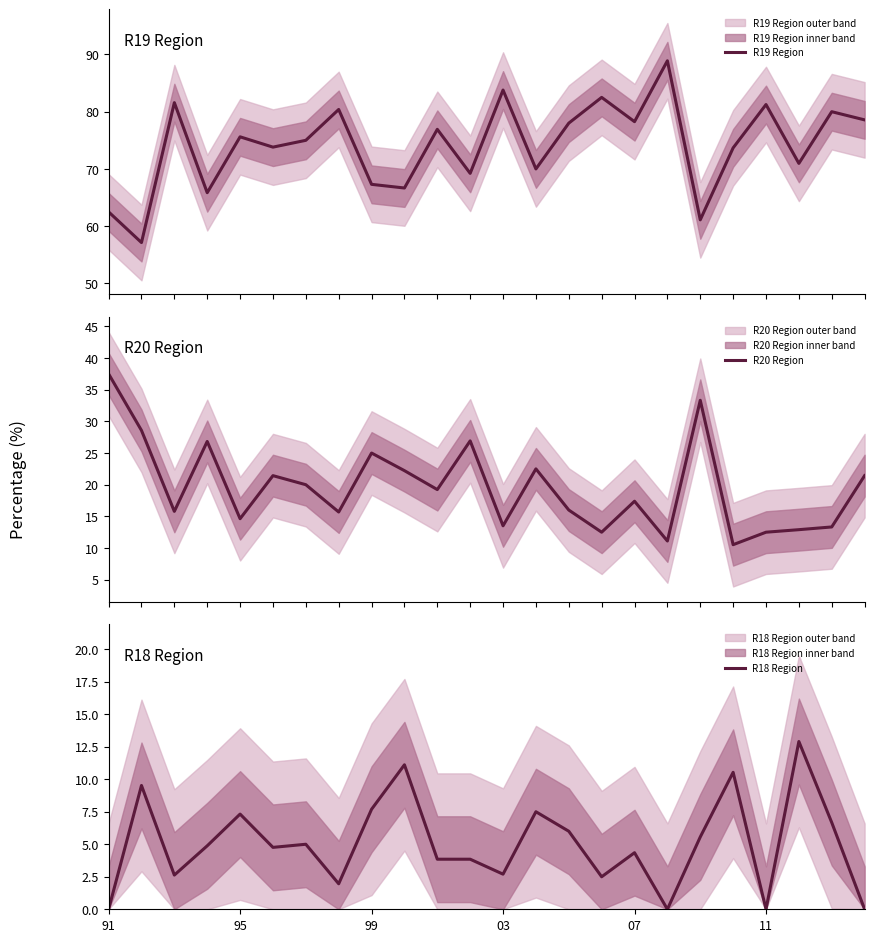

How many interior local valleys does the R18 Region series have?

7